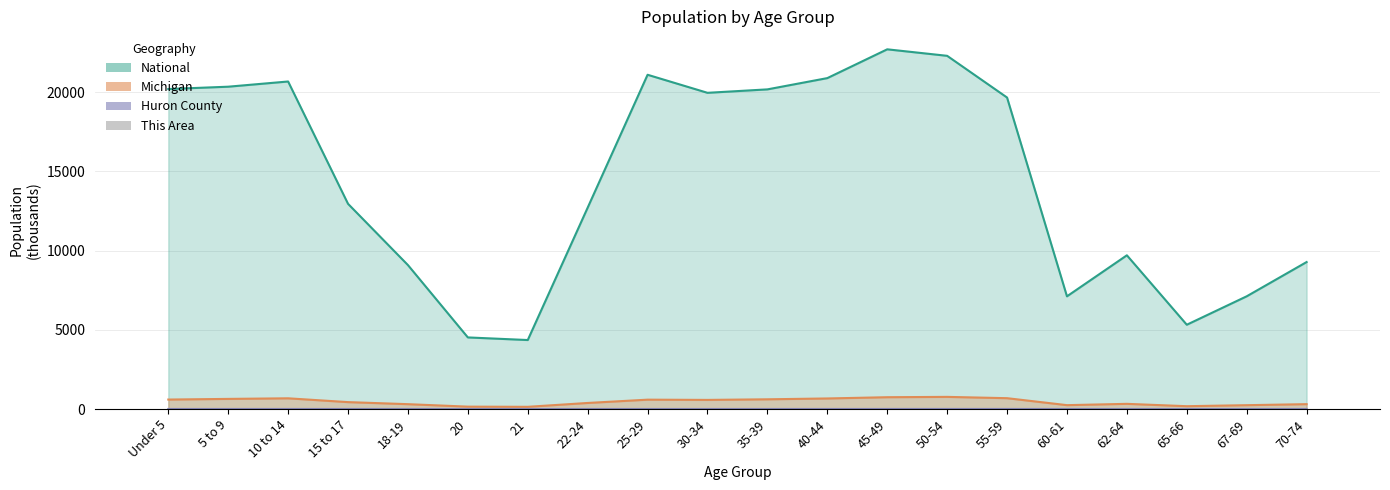

What is the label of the 15th bar from the left?

55-59